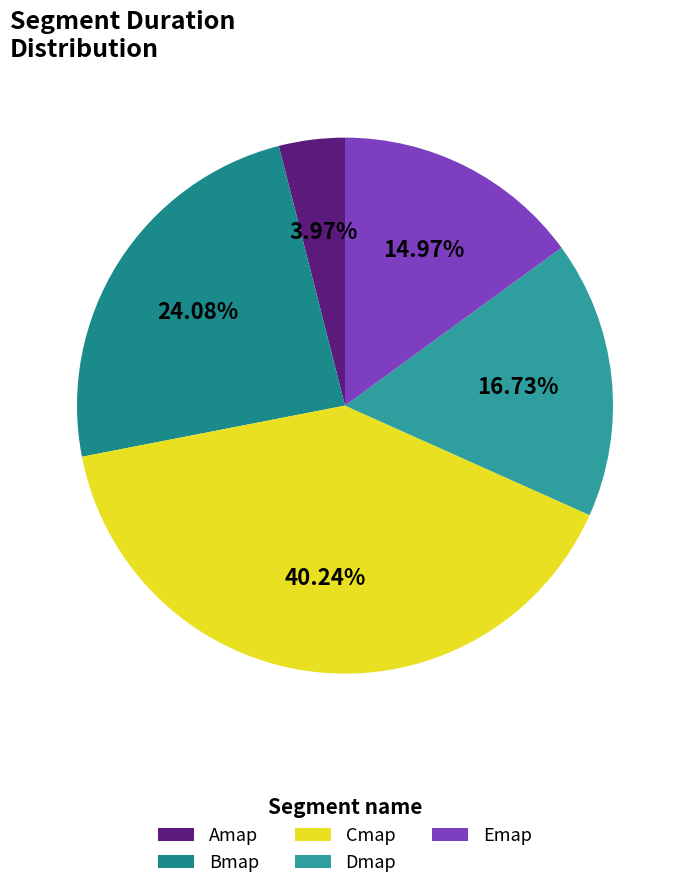

How many segments does this pie chart have?

5